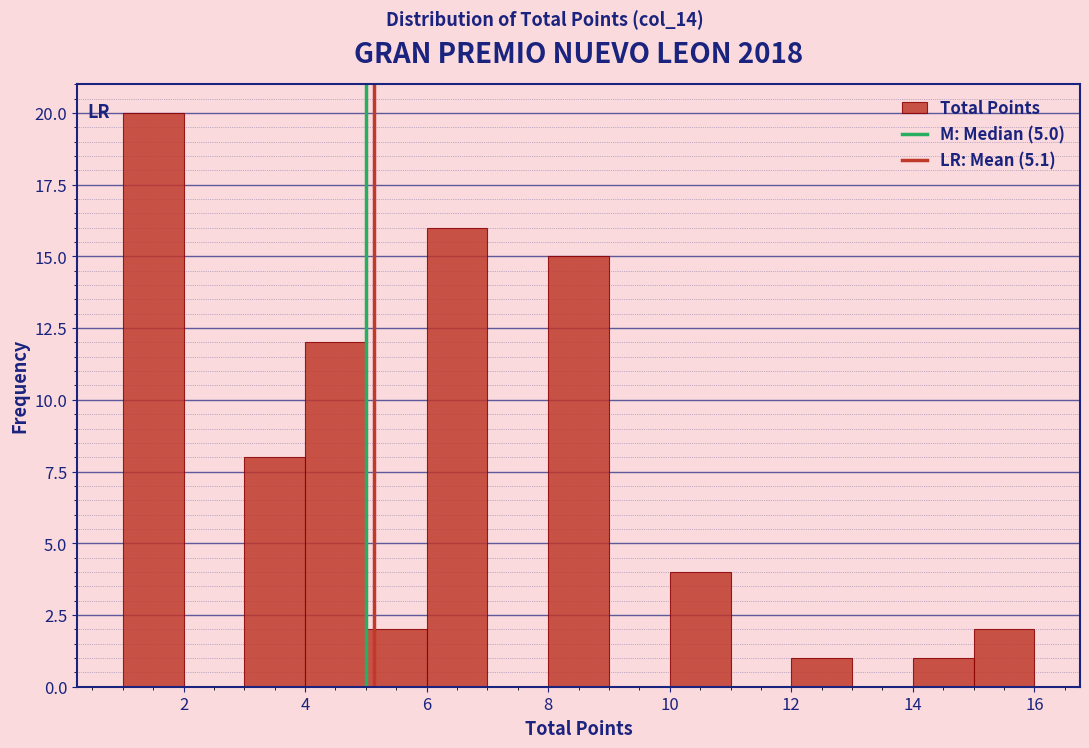

Over which range of the x-axis is the bar tallest?

1 to 2